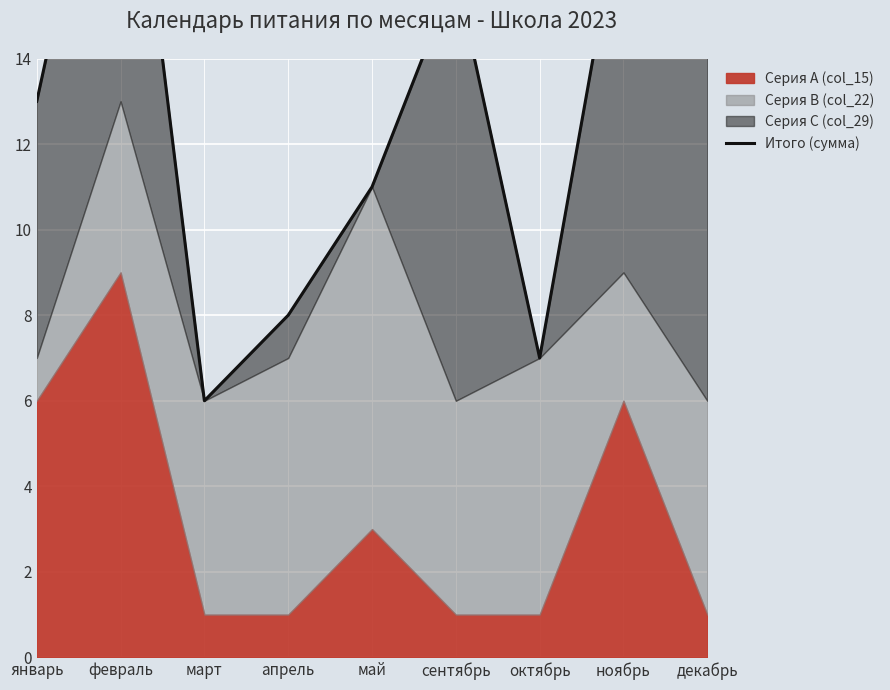

List the labels in order of value, largest first.

февраль, ноябрь, сентябрь, декабрь, январь, май, апрель, октябрь, март